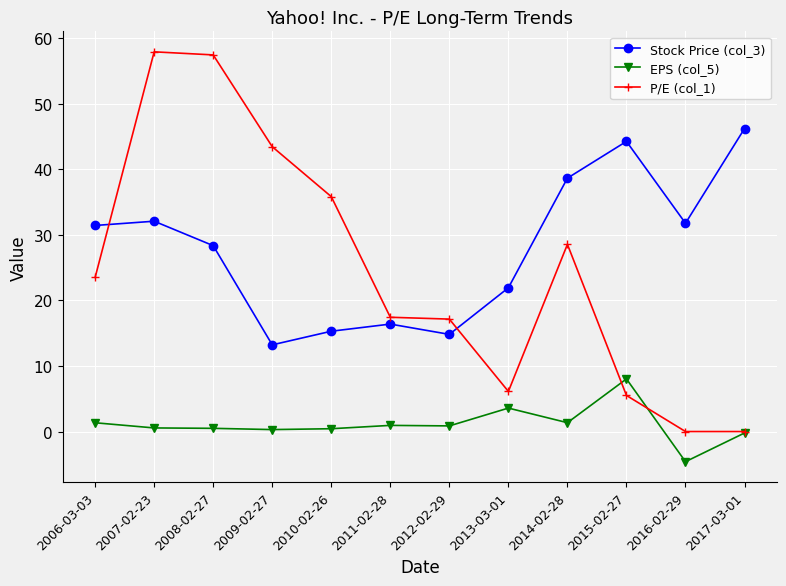

True or false: Stock Price (col_3) and EPS (col_5) intersect in this chart.

False